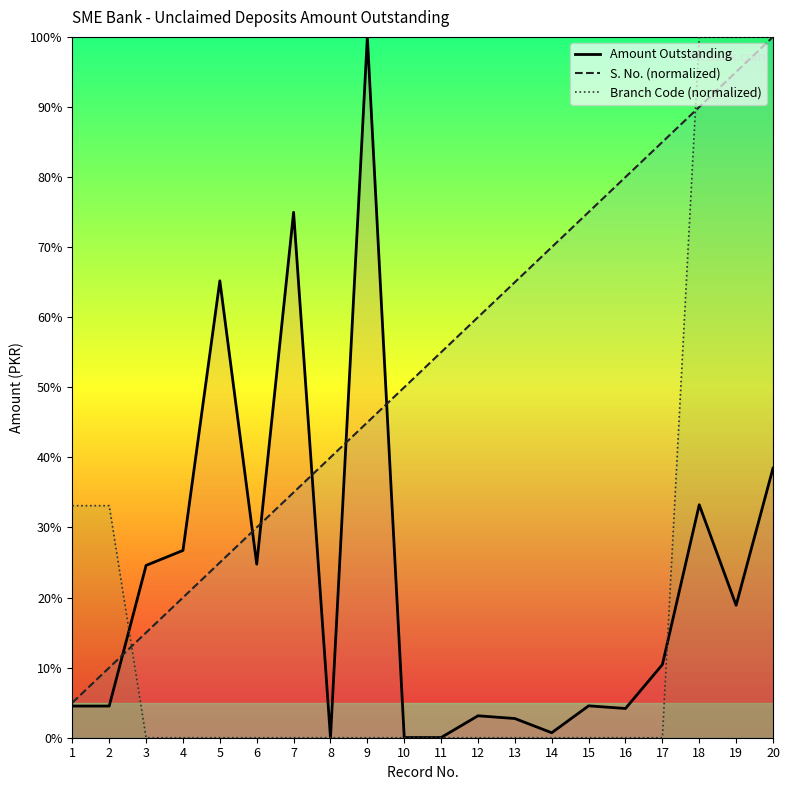

What is the minimum value for S. No. (normalized)?

5.0